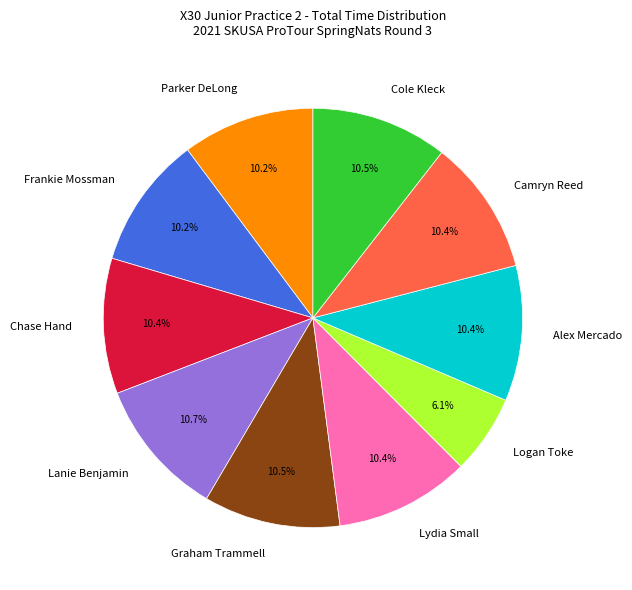

What percentage is NOT represented by Cole Kleck?

89.5%